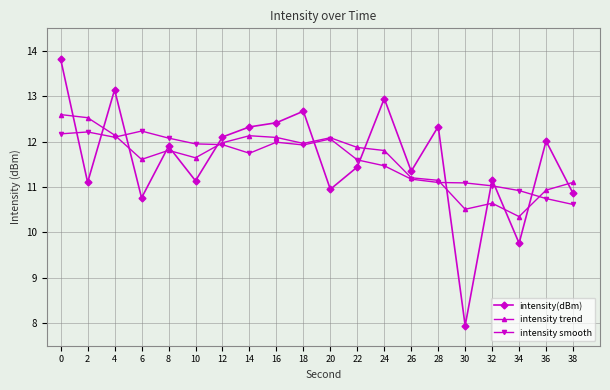

What value does the intensity trend series have at 14?

12.1